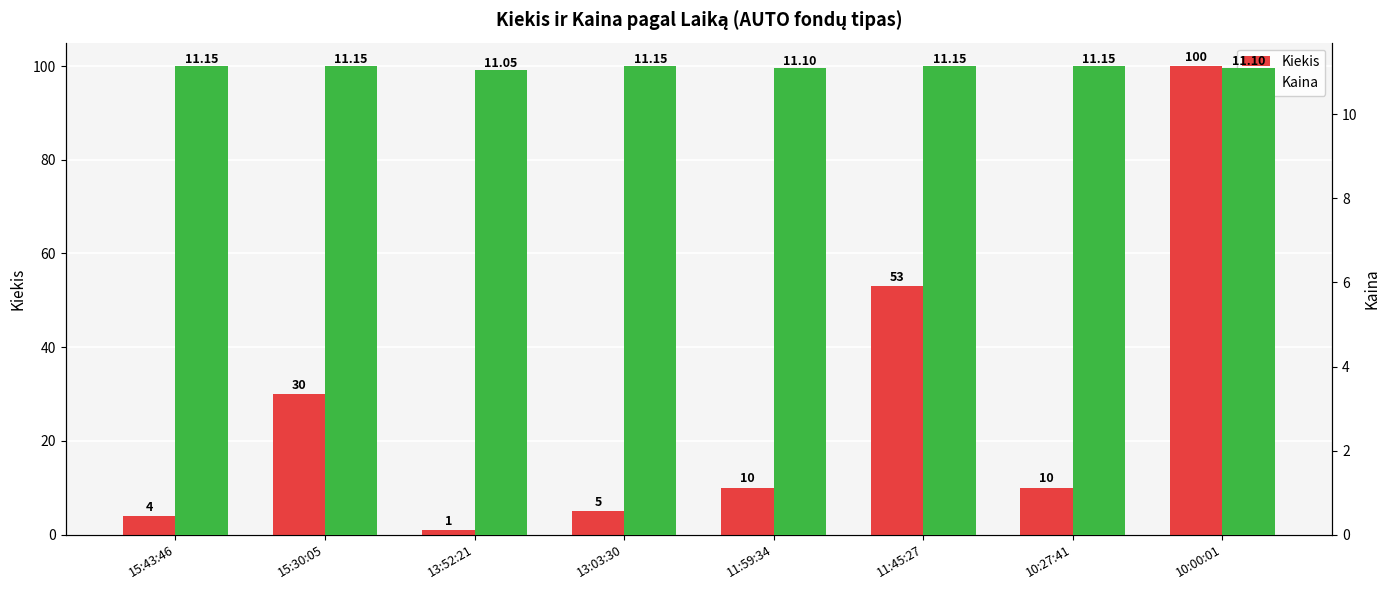

The value of Kaina at 10:00:01 is 2.7. True or false?

False